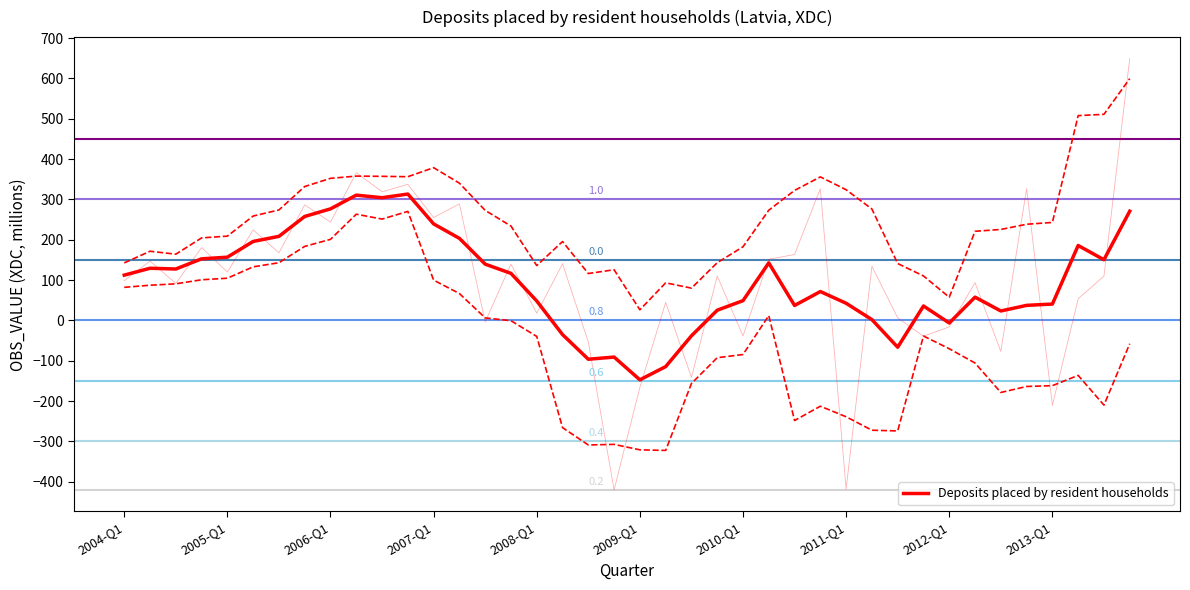

What is the difference between the second highest and minimum values?

457.8